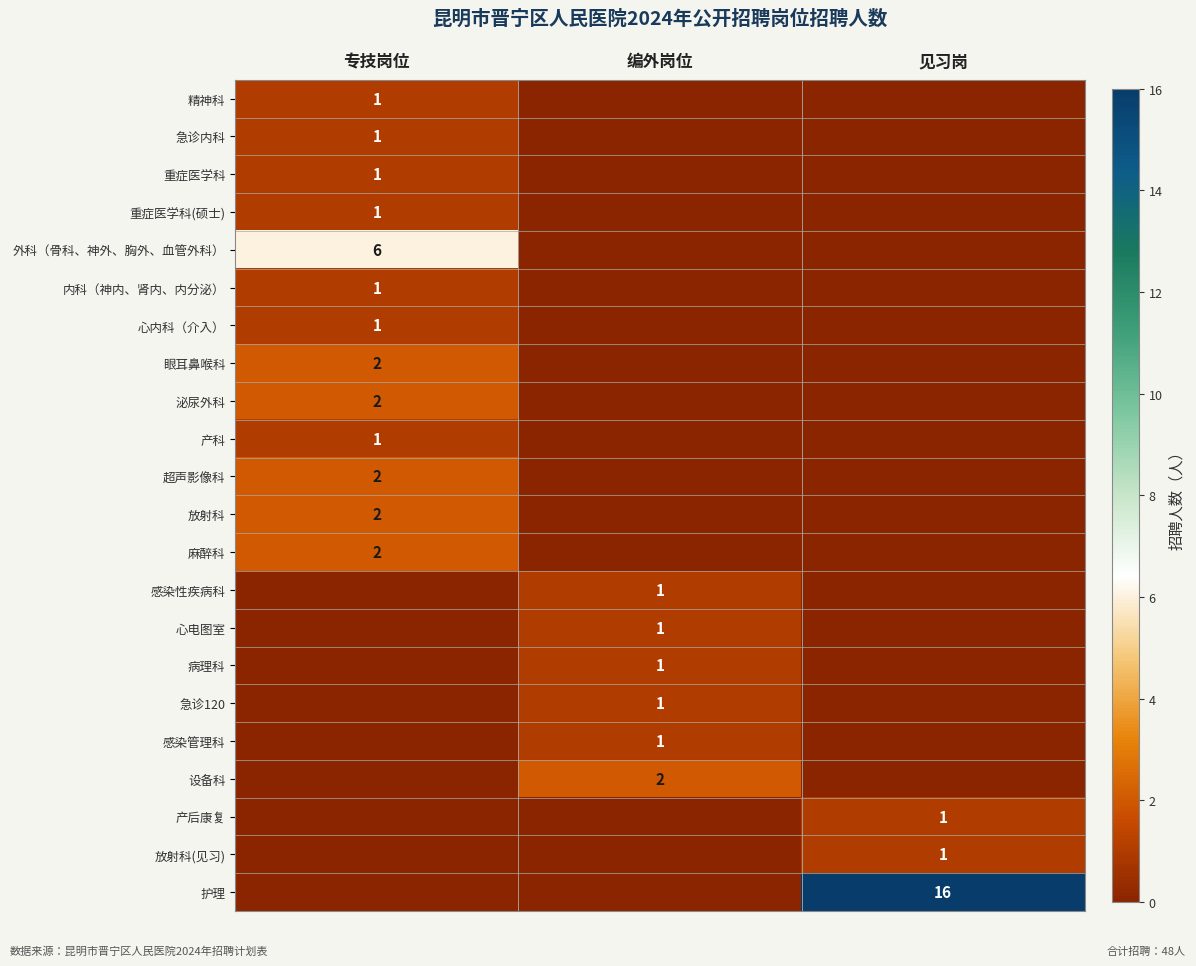

What is the total value across all series at 编外岗位?

7